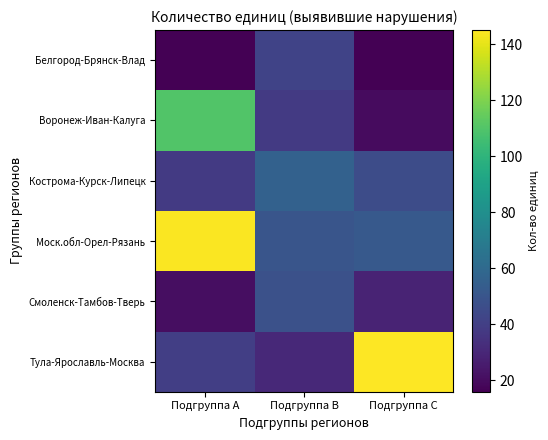

What is the total value across all series at Подгруппа C?

308